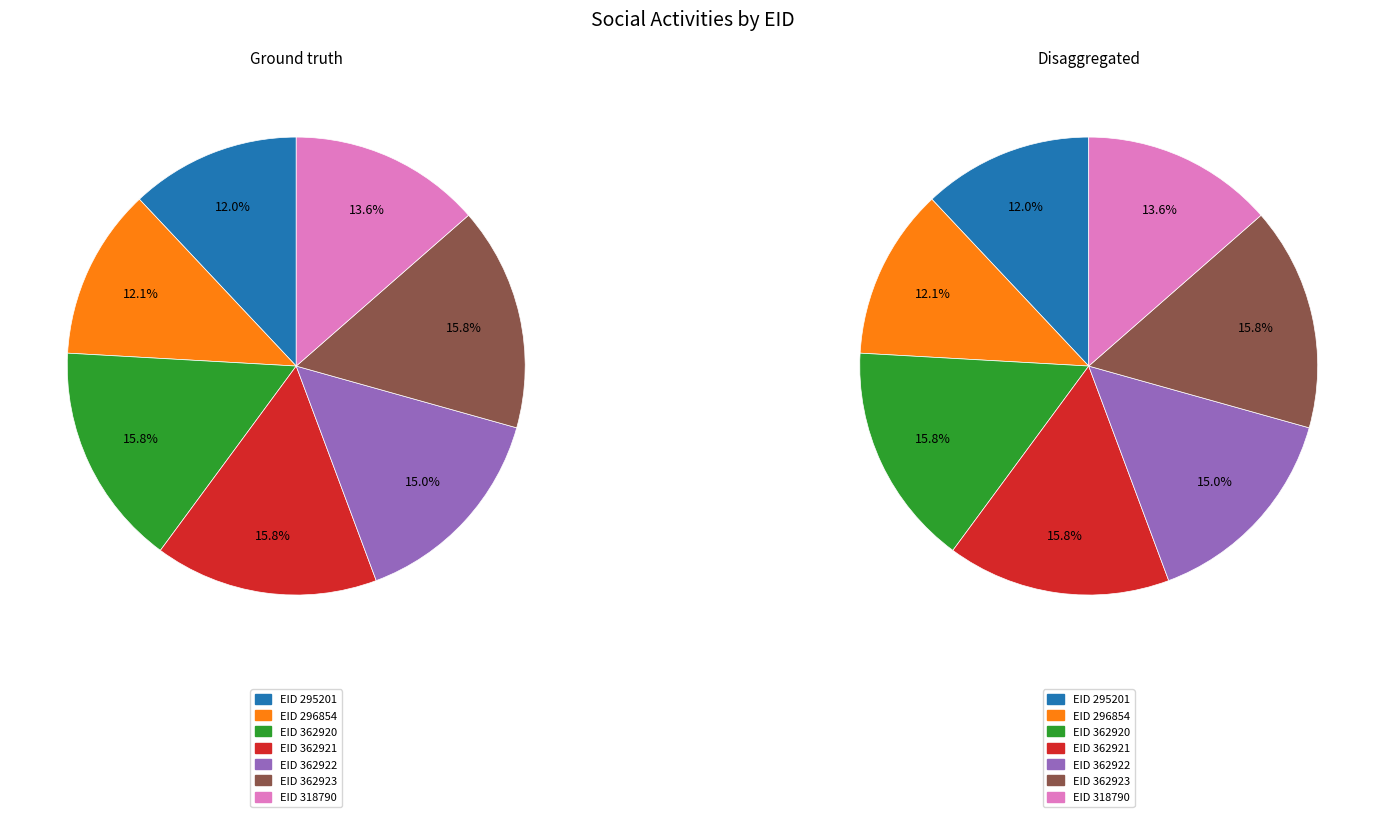

Combined, what portion of the pie is 362922 and 296854?

27.1%